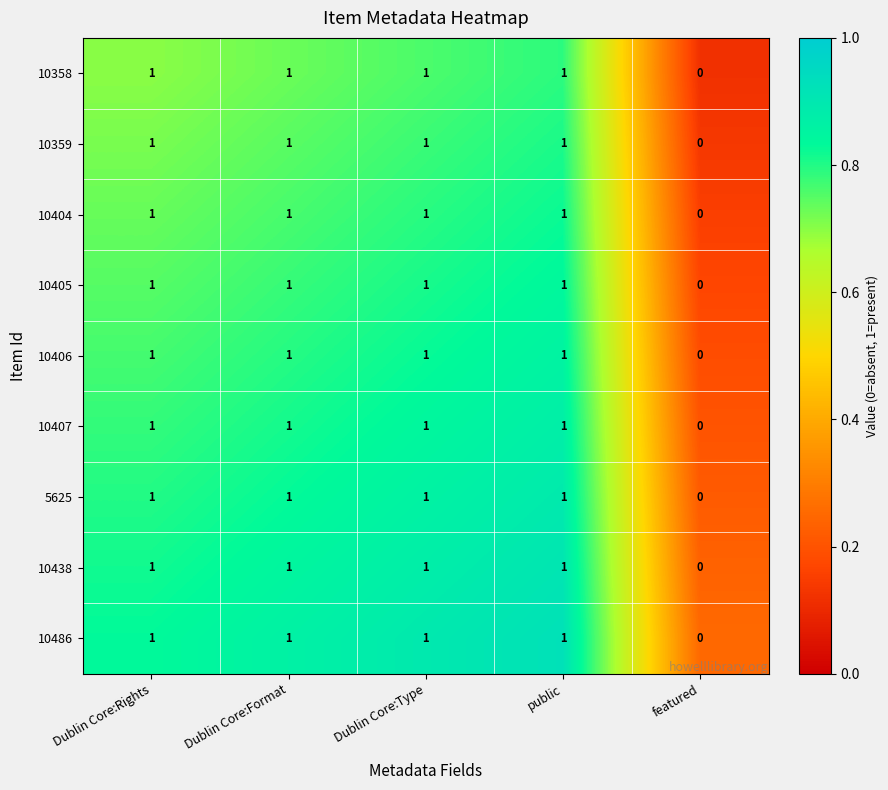

What is the sum of all 10438 values?

4